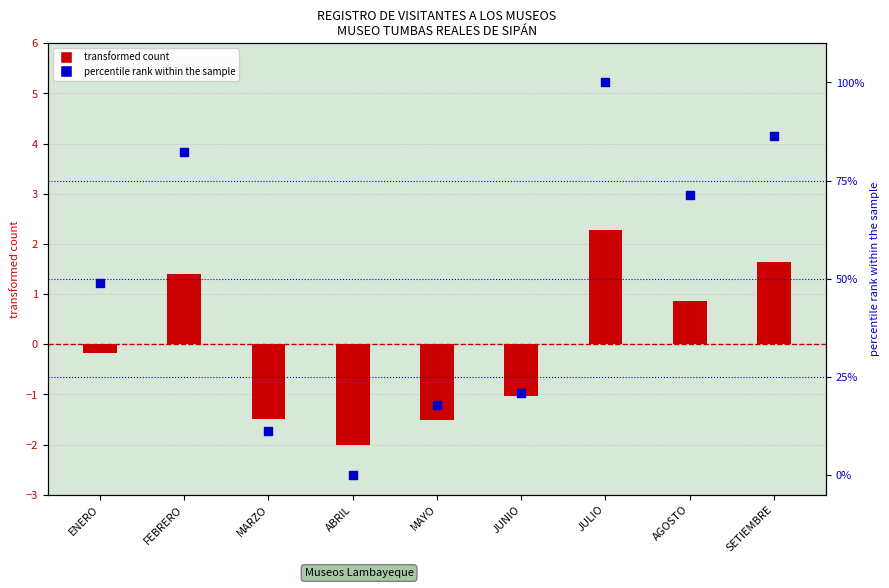

What is the total value across all series at FEBRERO?

83.7